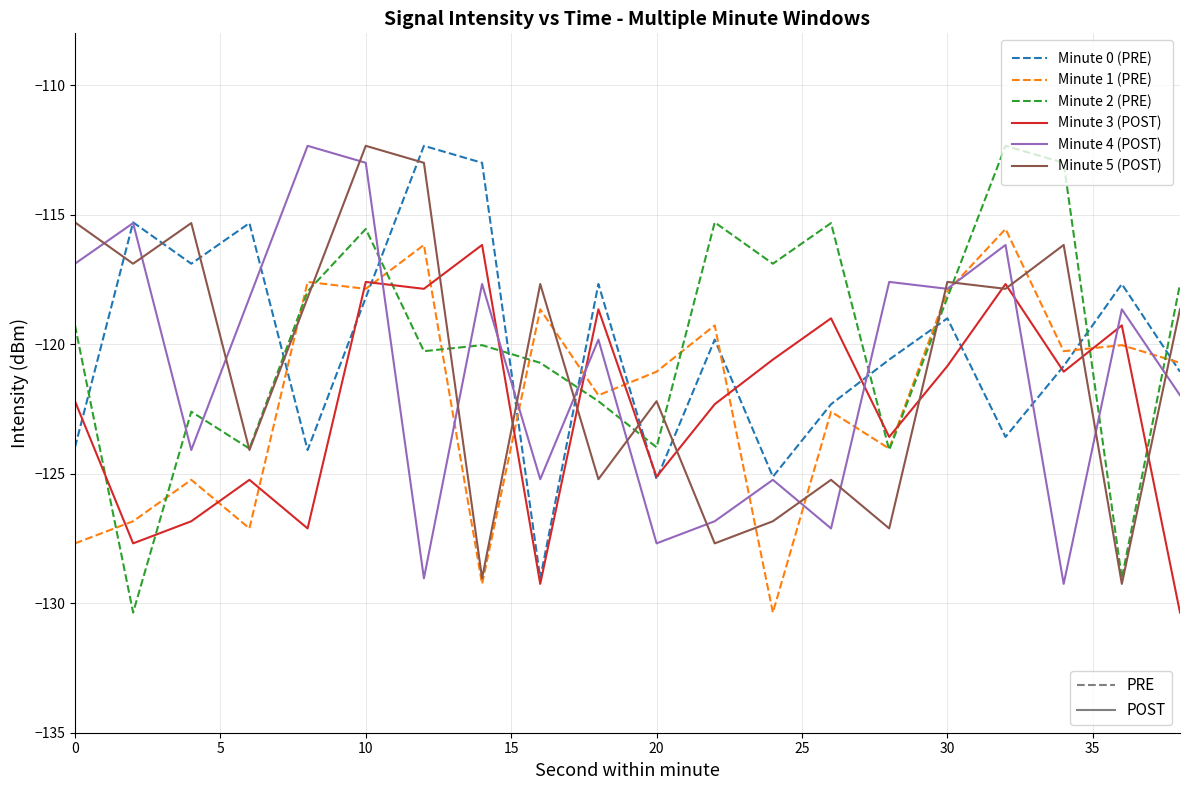

What is the minimum value shown in the chart?

-130.4